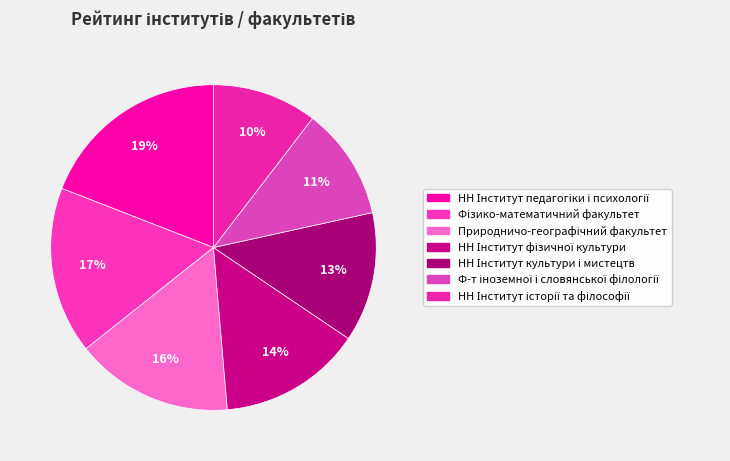

How many segments does this pie chart have?

7